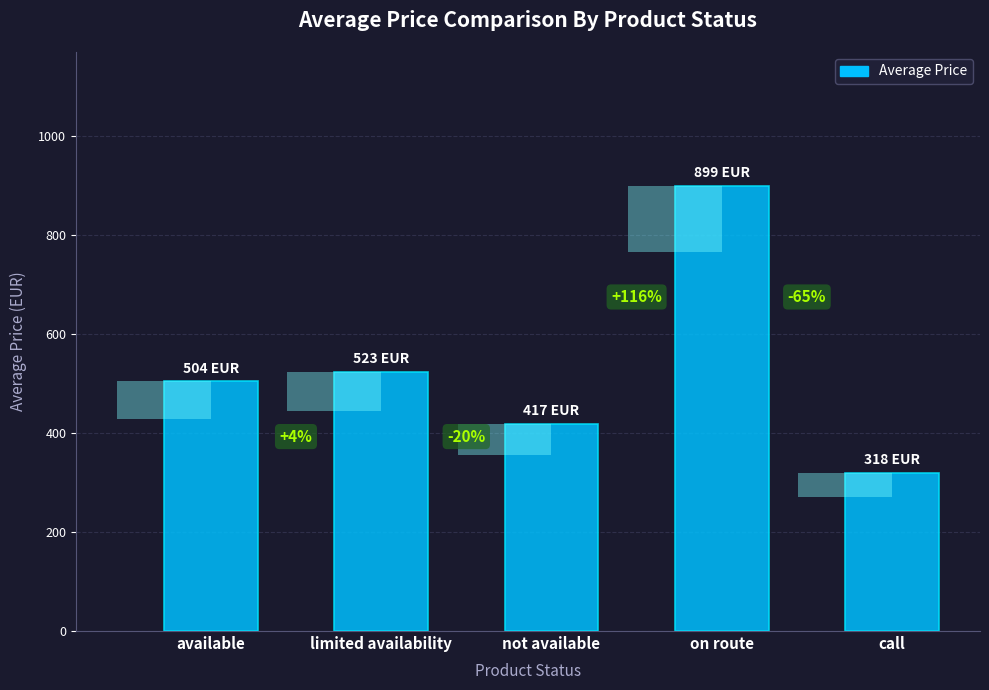

Reading left to right, list all the values displayed in this chart.

503.6	523.3	417.1	899.0	318.5